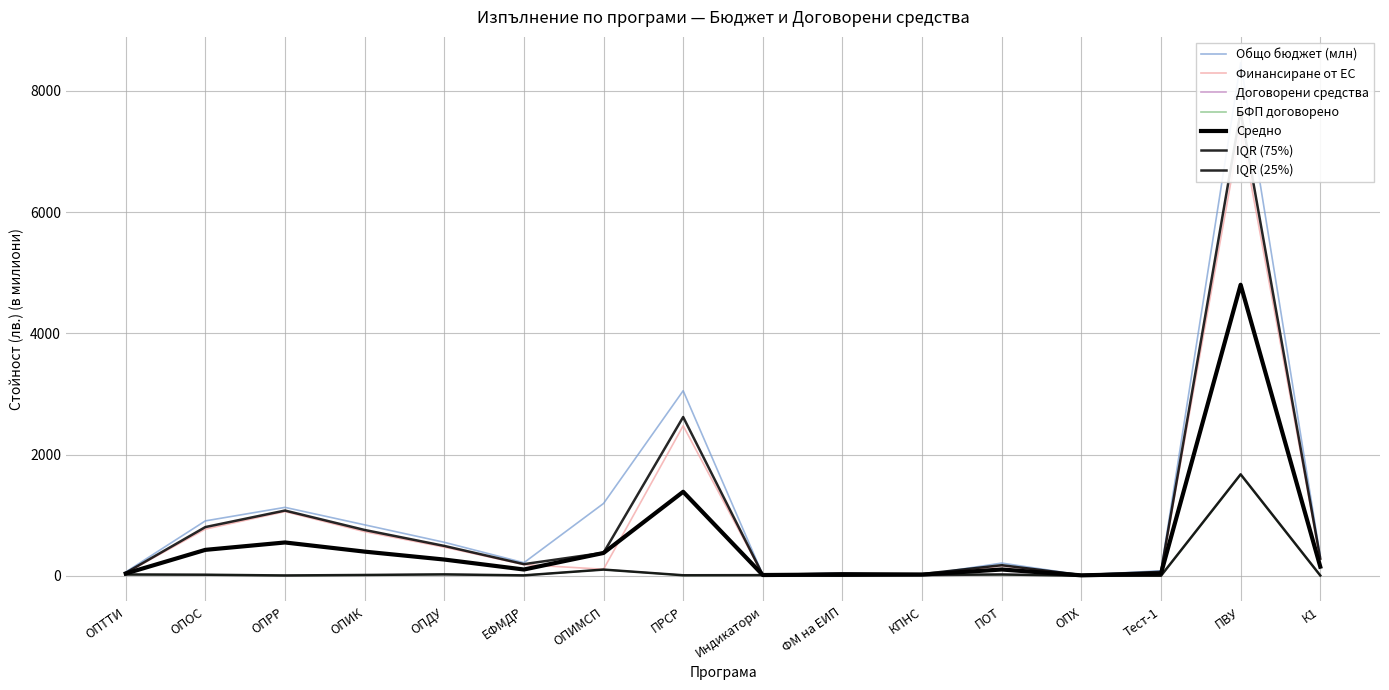

Rank the categories by Договорени средства value from highest to lowest.

ПВУ, ОПИМСП, КПНС, ОПДУ, ПОТ, ОПТТИ, ОПОС, ОПИК, Индикатори, ПРСР, ЕФМДР, ОПРР, К1, ОПХ, ФМ на ЕИП, Тест-1